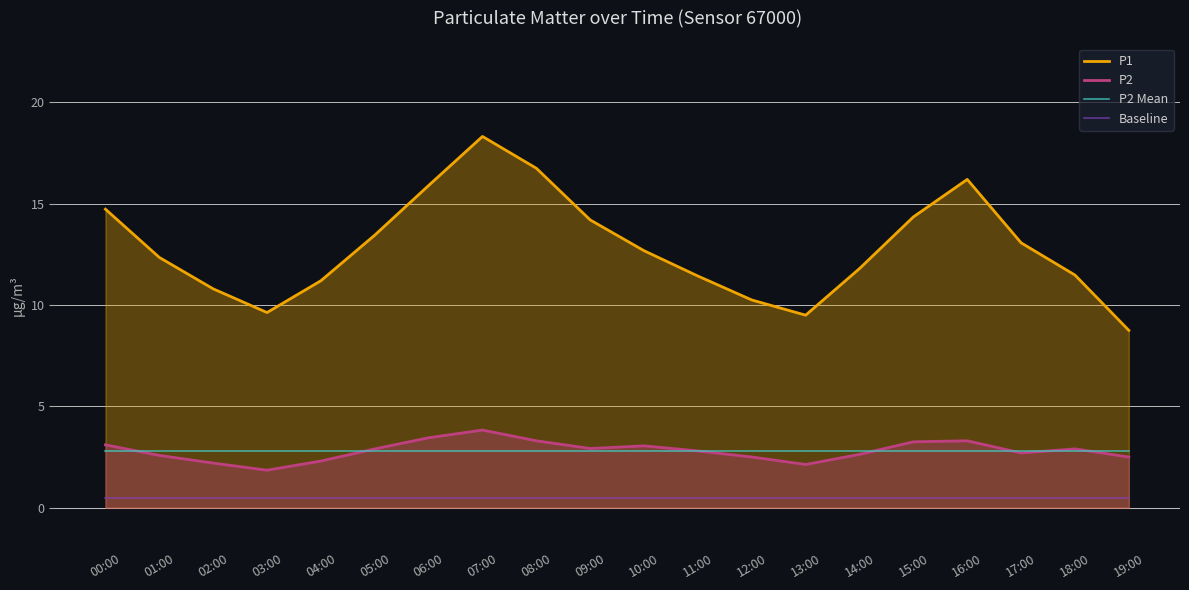

What is the label of the 2nd point from the left?

01:00